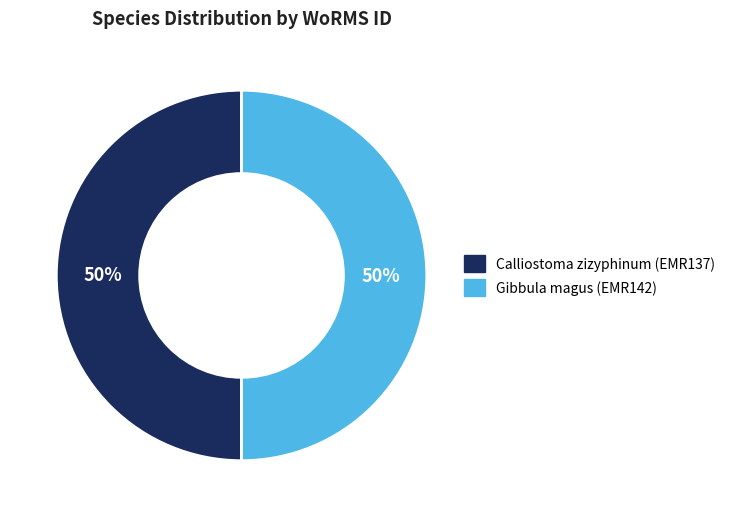

To the nearest percent, what portion does Gibbula magus (EMR142) represent?

50%